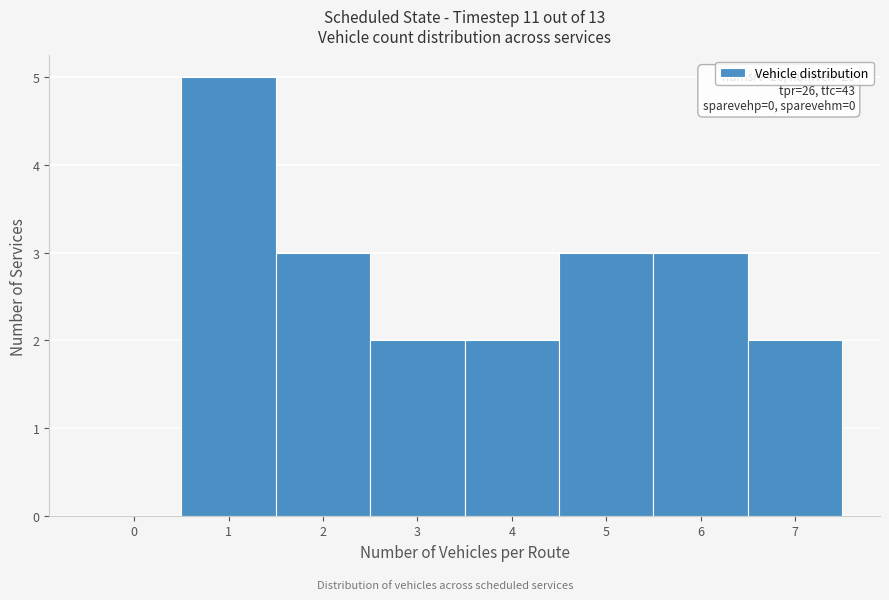

Reading left to right, what are all the values shown in this chart?

0=0	1=5	2=3	3=2	4=2	5=3	6=3	7=2